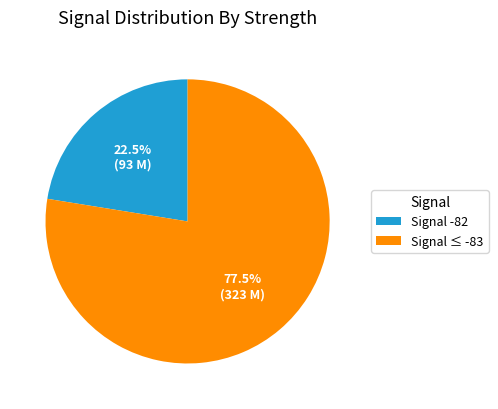

Combined, what portion of the pie is Signal -82 and Signal ≤ -83?

100.0%